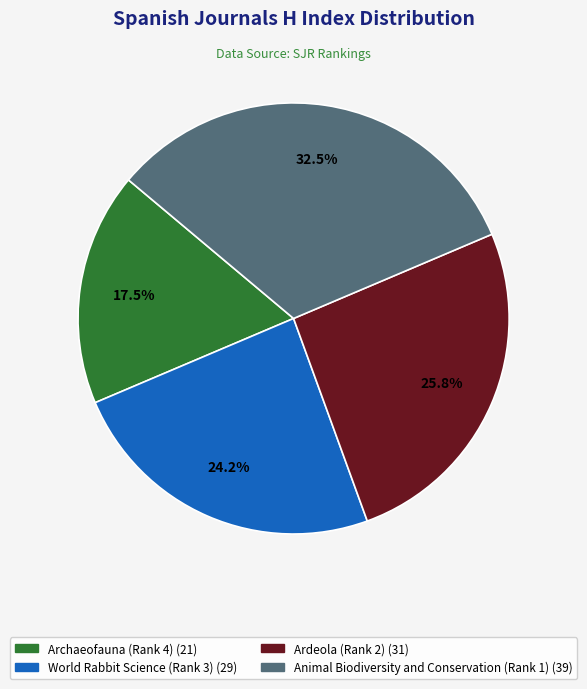

Is there a majority slice in this chart?

No